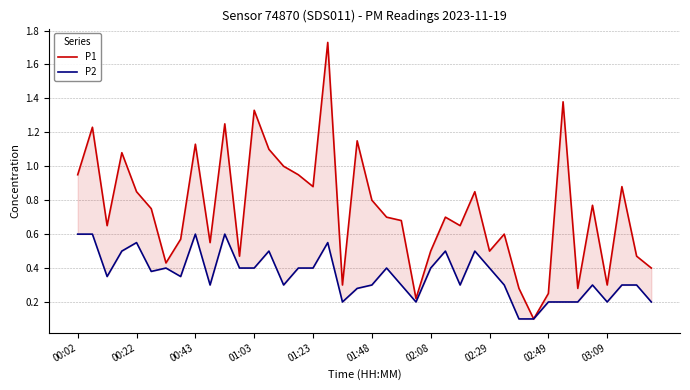

How many interior local peaks does the P1 series have?

13